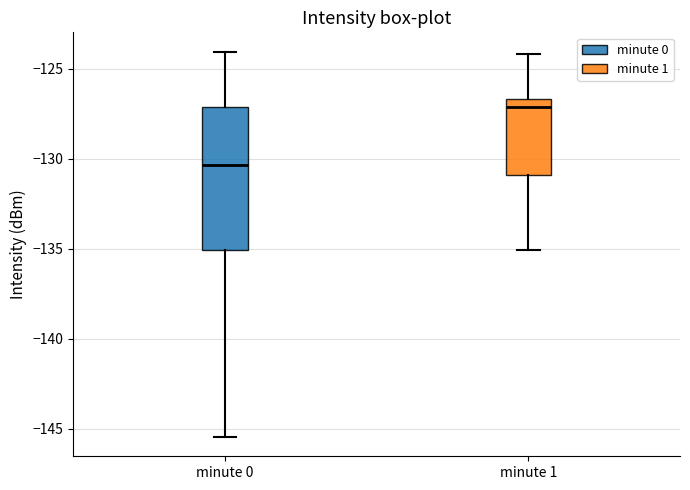

Which box is the tallest, from its lower edge to its upper edge?

minute 0